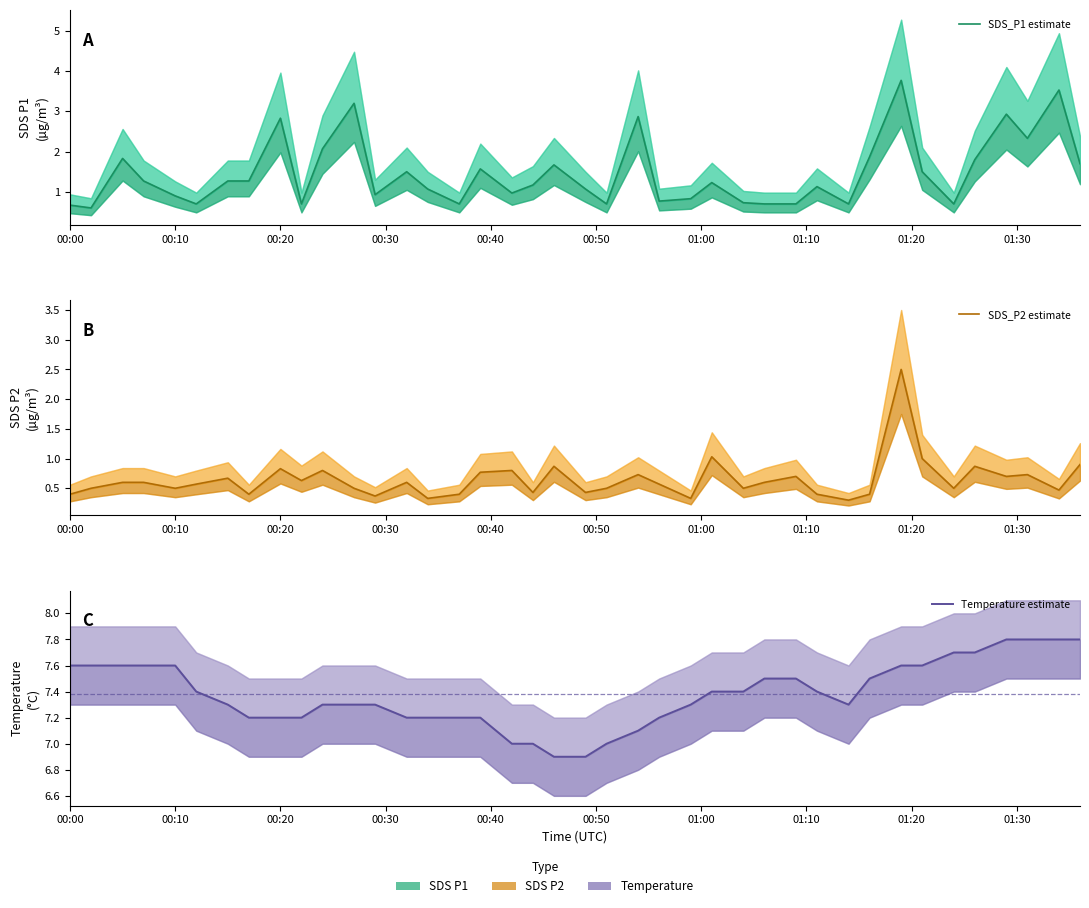

True or false: Temperature estimate has more than 0 points higher than both neighbors.

False